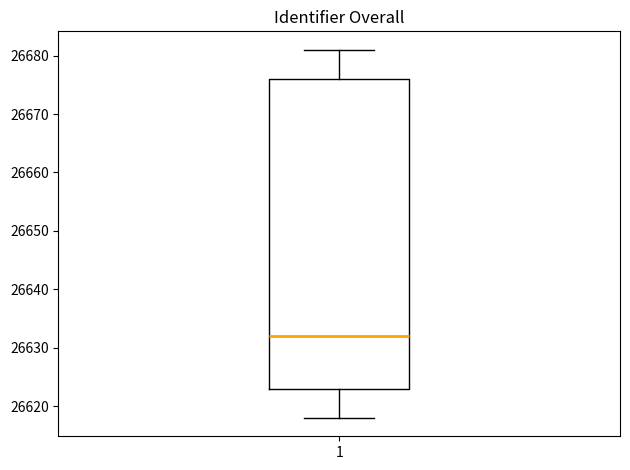

Read this box plot against the y-axis: the position of the median line, the range covered by the box, and the ends of both whiskers. The values are not printed on the chart, so give them approximately, as read against the axis.

median 26632, box 26623 to 26676, whiskers 26618 to 26681